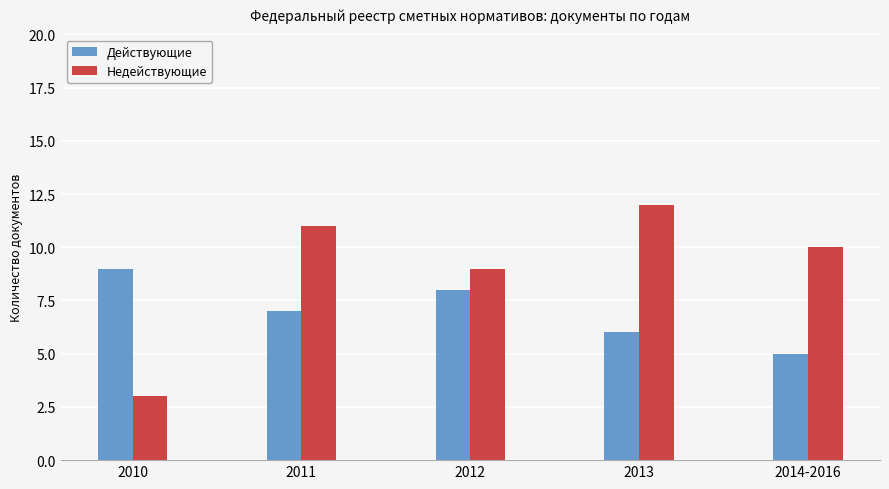

List the labels in order of Недействующие value, smallest first.

2010, 2012, 2014-2016, 2011, 2013